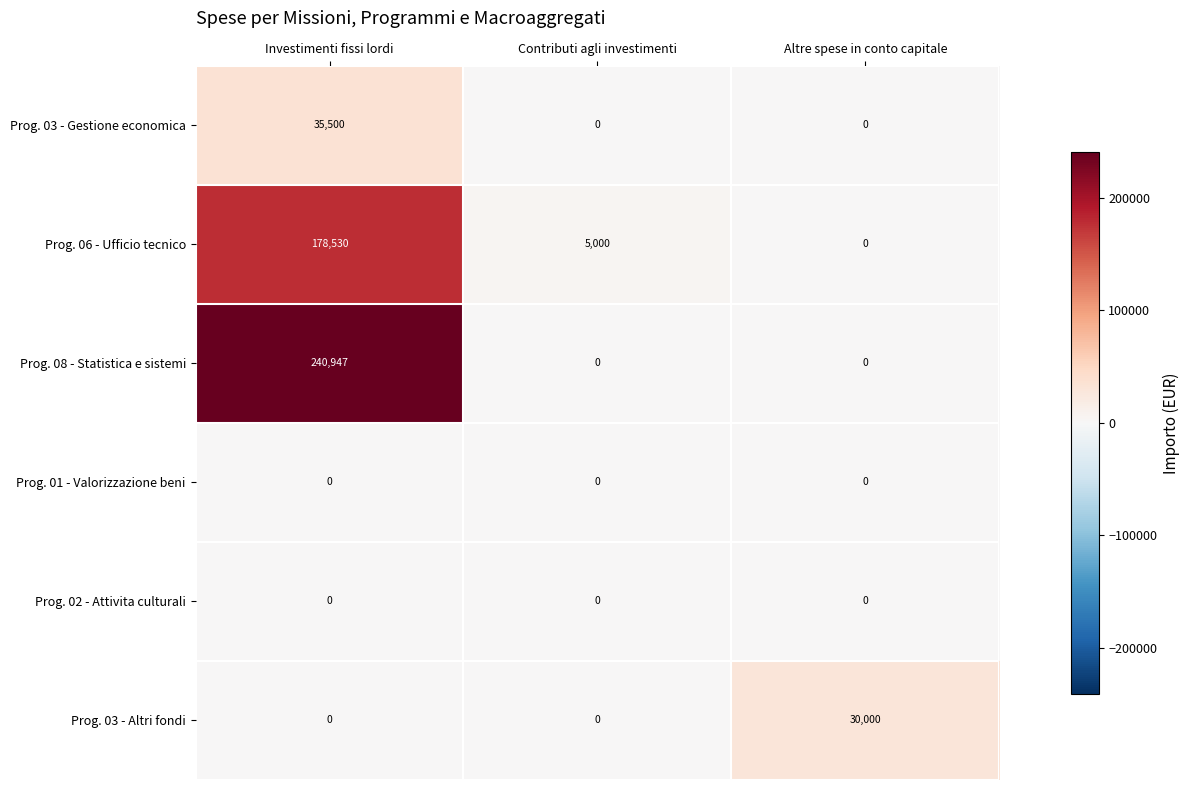

How many data points does each series have?

3